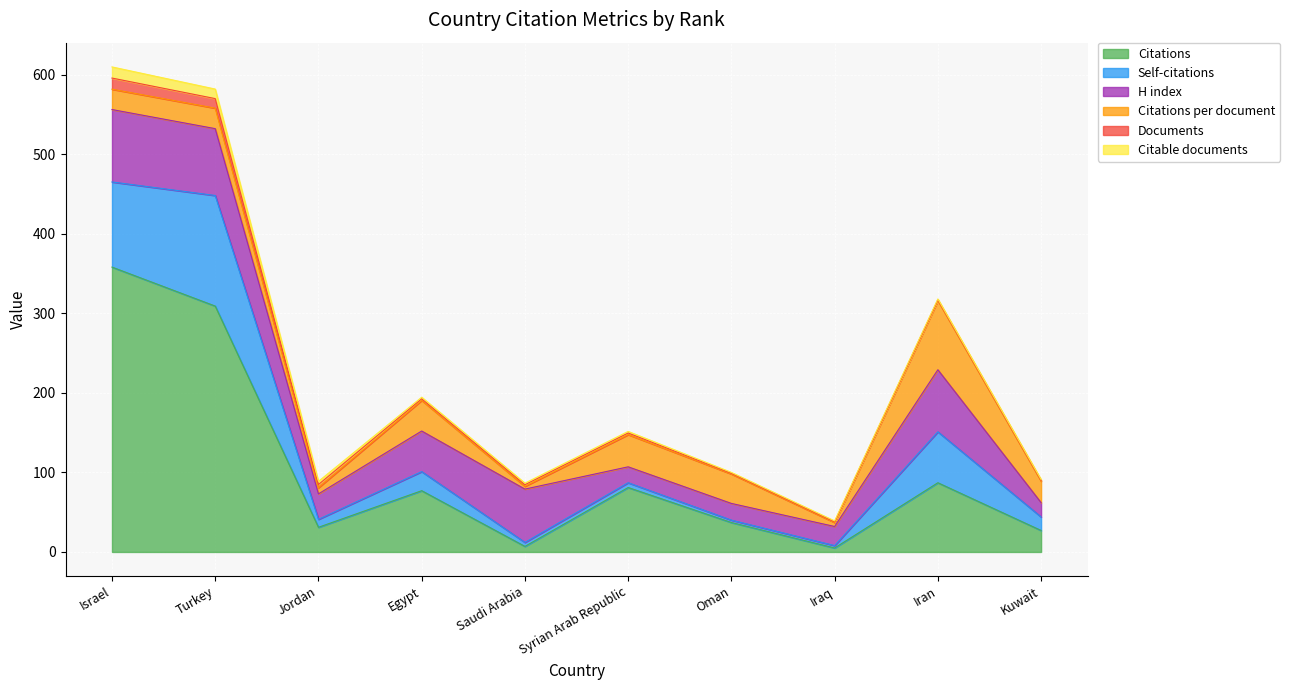

True or false: Self-citations and Citable documents intersect in this chart.

False